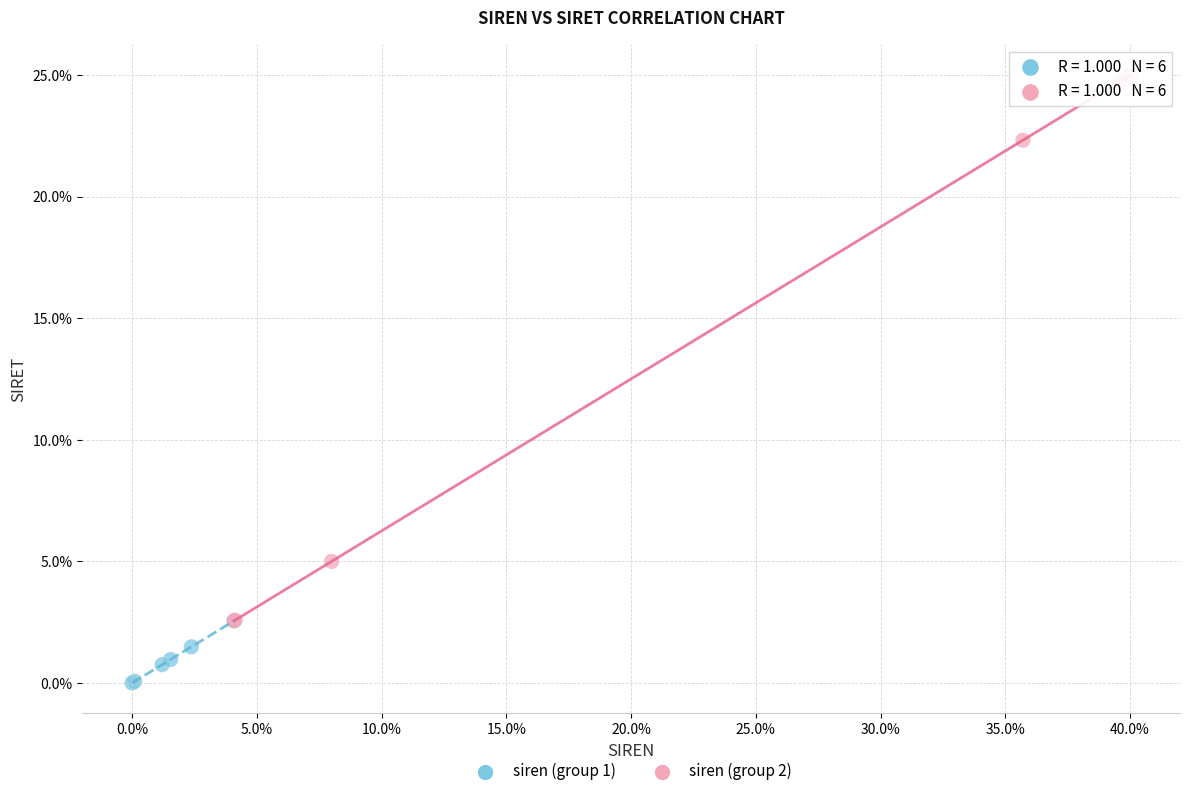

Which series has the widest spread of Y values?

siren (group 2)